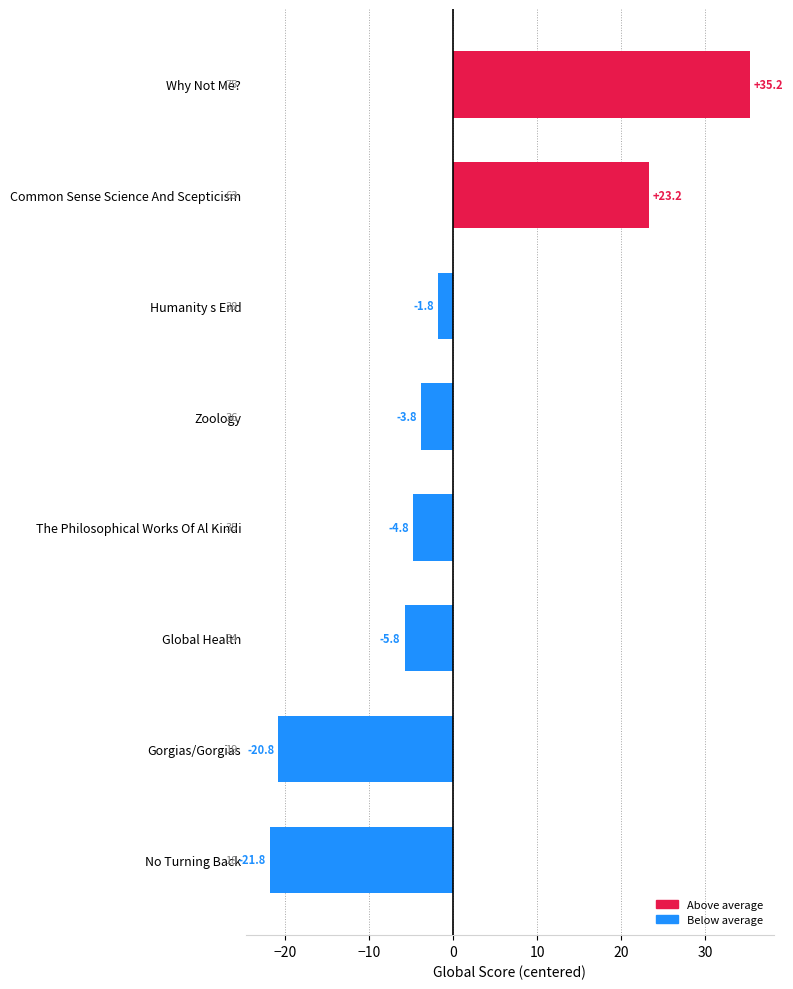

Rank the categories by value from lowest to highest.

No Turning Back, Gorgias/Gorgias, Global Health, The Philosophical Works Of Al Kindi, Zoology, Humanity s End, Common Sense Science And Scepticism, Why Not Me?